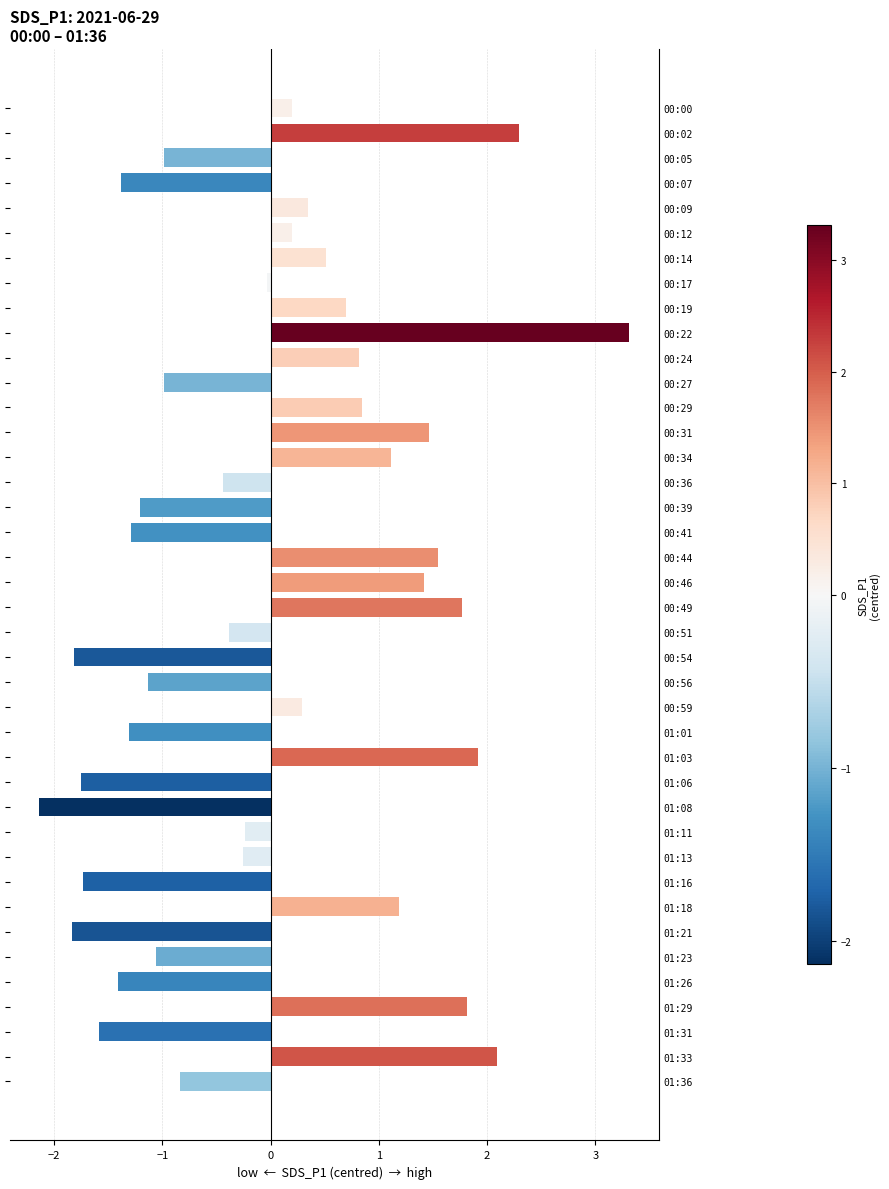

What is the value of the 20th bar from the top?

1.4